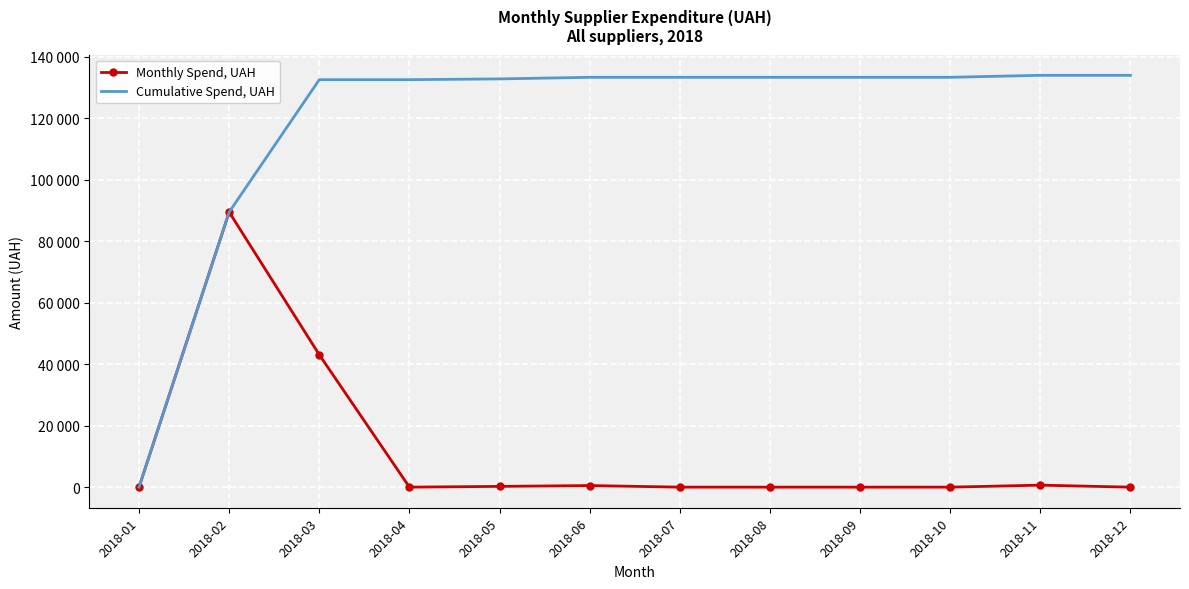

Between 2018-03 and 2018-05, which is larger?

2018-03